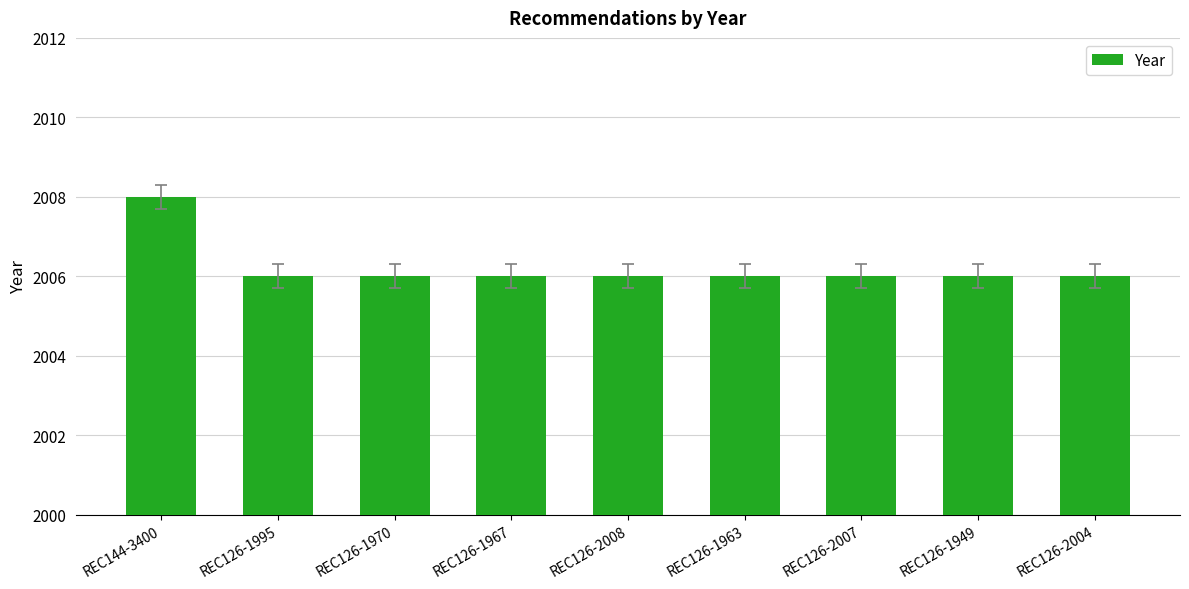

At which category does the chart reach its peak across all series?

REC144-3400